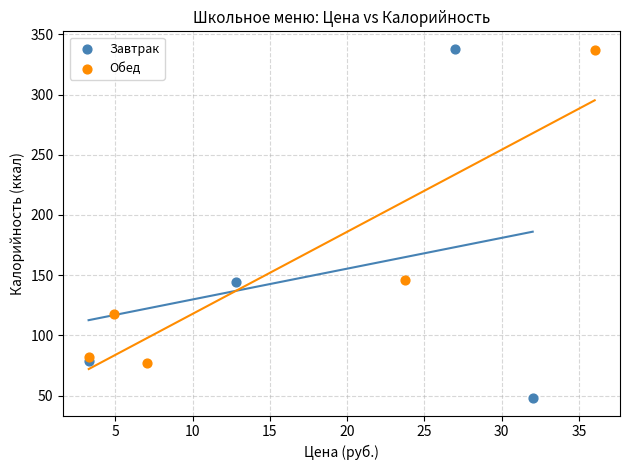

Which series contains the lowest Y value?

Завтрак